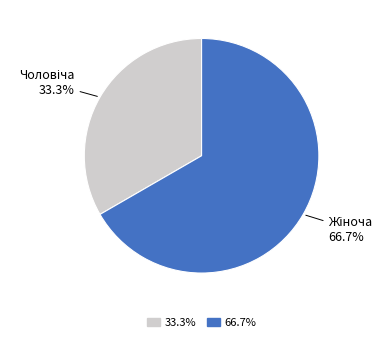

Is there any slice that represents more than half of the pie?

Yes